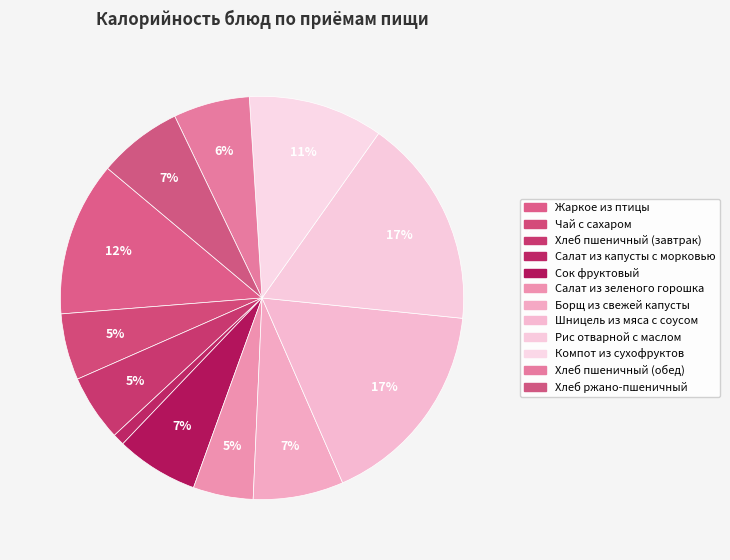

The Шницель из мяса с соусом slice represents 8% of the pie. True or false?

False